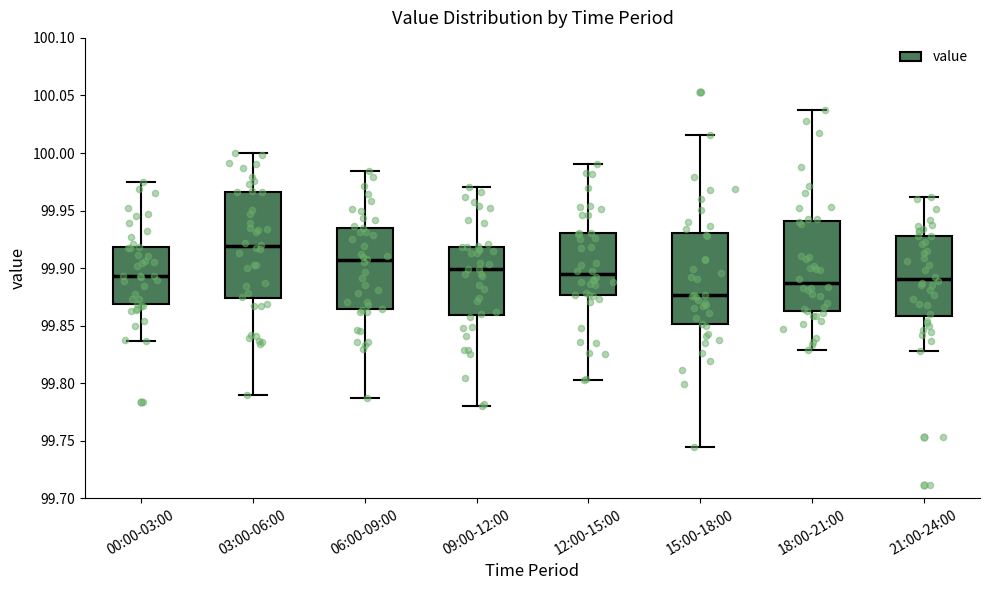

Where is the lower edge of the box for 03:00-06:00 on the y-axis? The values are not printed on the chart, so give them approximately, as read against the axis.

99.875